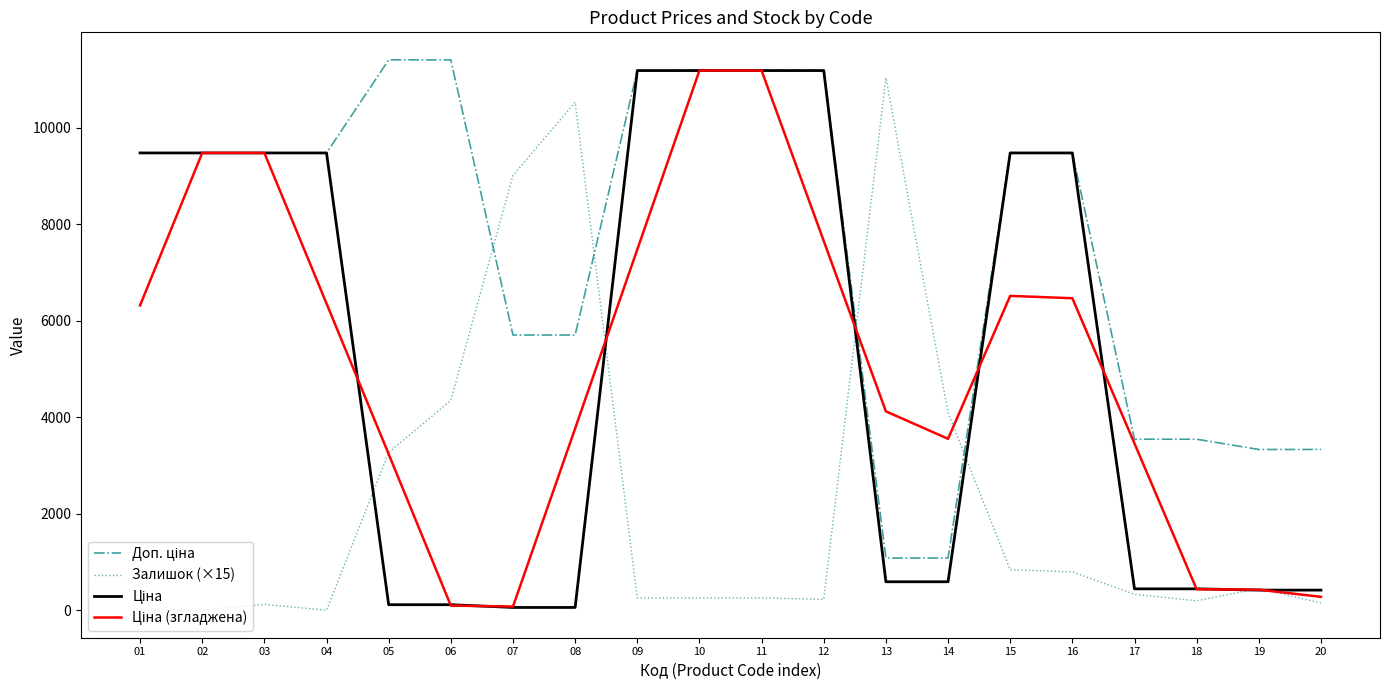

The value of Залишок (×15) at 15 is 840.0. True or false?

True